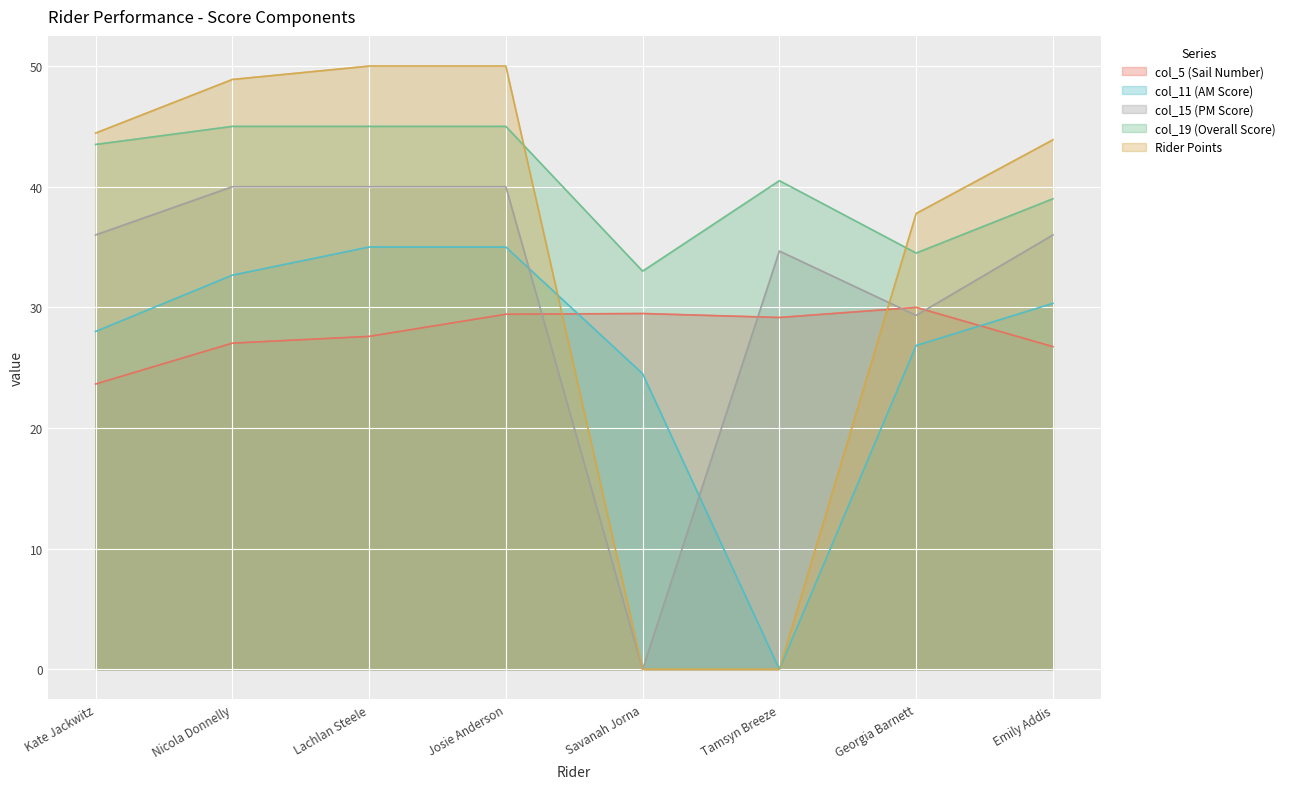

Does the chart display data point markers on the line(s)?

No